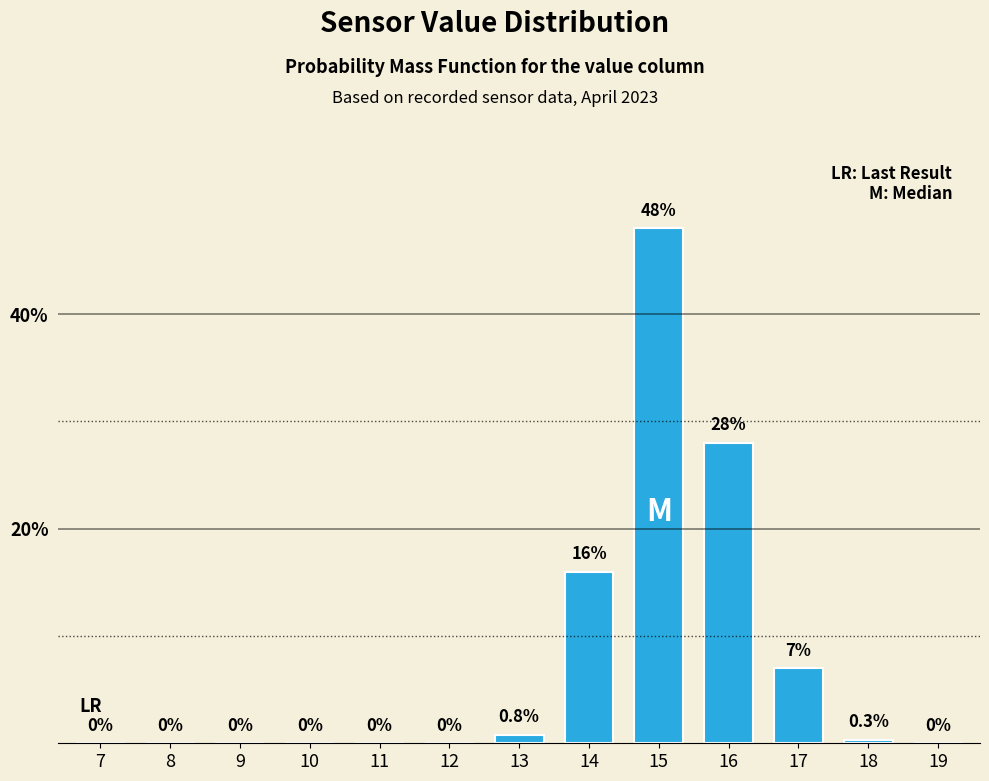

Reading left to right, extract all data points from this chart.

7=0.0	8=0.0	9=0.0	10=0.0	11=0.0	12=0.0	13=0.8	14=16.0	15=48.0	16=28.0	17=7.0	18=0.3	19=0.0